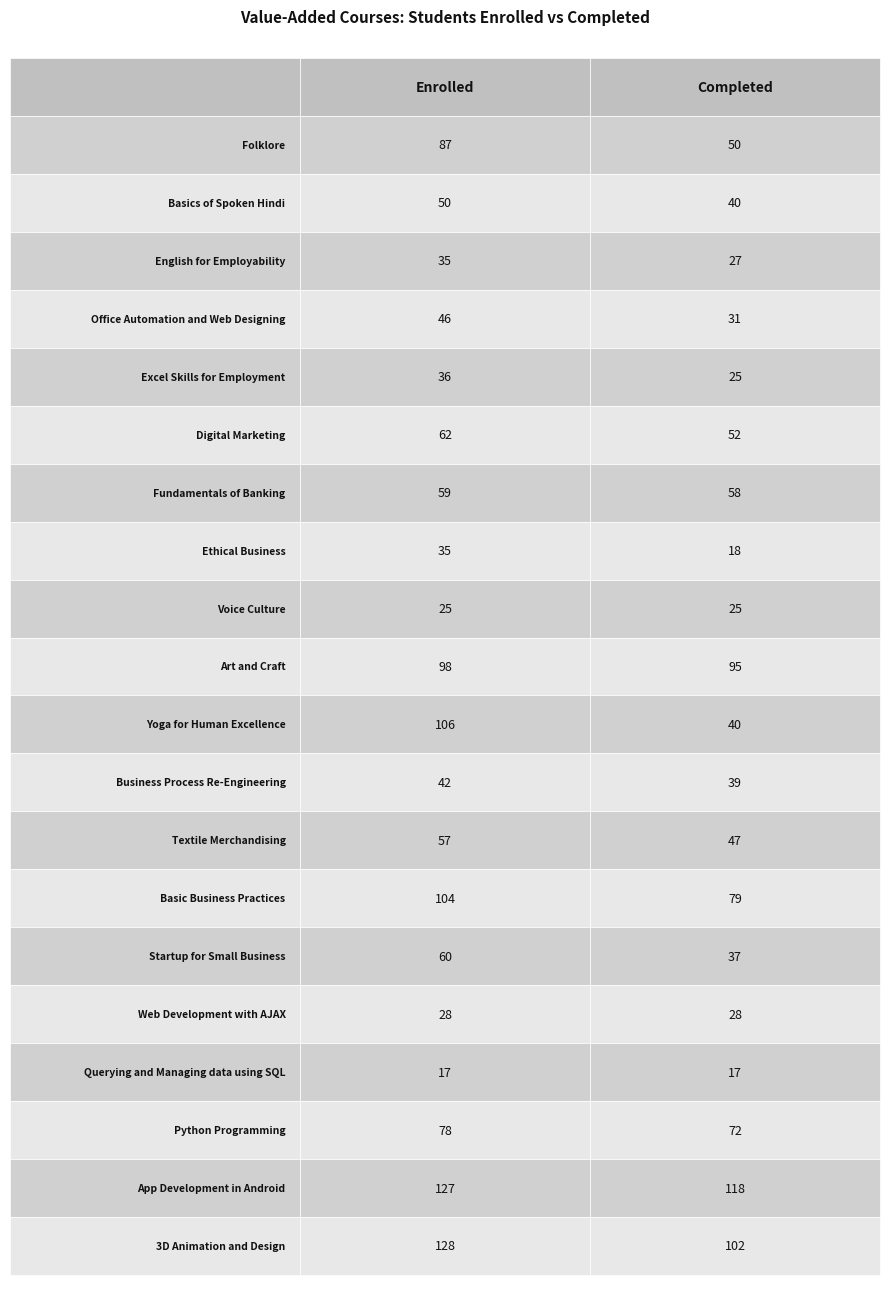

Reading right to left, transcribe all the data shown in this chart.

Folklore: 1=50	0=87
Basics of Spoken Hindi: 1=40	0=50
English for Employability: 1=27	0=35
Office Automation and Web Designing: 1=31	0=46
Excel Skills for Employment: 1=25	0=36
Digital Marketing: 1=52	0=62
Fundamentals of Banking: 1=58	0=59
Ethical Business: 1=18	0=35
Voice Culture: 1=25	0=25
Art and Craft: 1=95	0=98
Yoga for Human Excellence: 1=40	0=106
Business Process Re-Engineering: 1=39	0=42
Textile Merchandising: 1=47	0=57
Basic Business Practices: 1=79	0=104
Startup for Small Business: 1=37	0=60
Web Development with AJAX: 1=28	0=28
Querying and Managing data using SQL: 1=17	0=17
Python Programming: 1=72	0=78
App Development in Android: 1=118	0=127
3D Animation and Design: 1=102	0=128